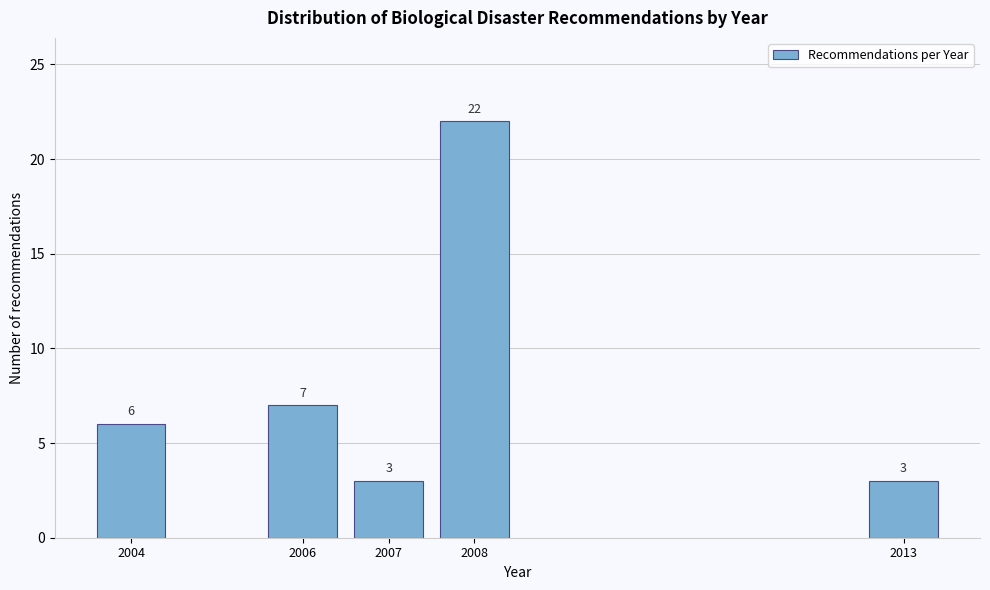

Reading left to right, transcribe all the data shown in this chart.

2004=6	2006=7	2007=3	2008=22	2013=3